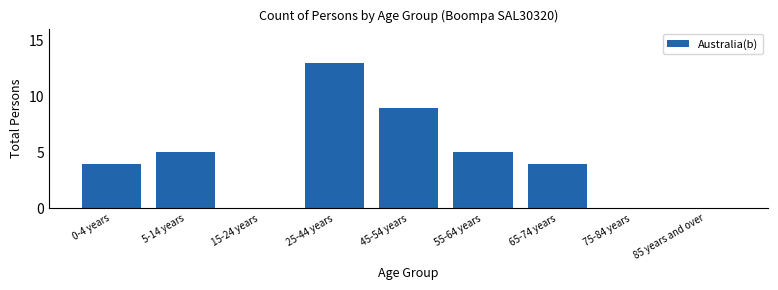

Reading right to left, transcribe all the data shown in this chart.

85 years and over=0	75-84 years=0	65-74 years=4	55-64 years=5	45-54 years=9	25-44 years=13	15-24 years=0	5-14 years=5	0-4 years=4